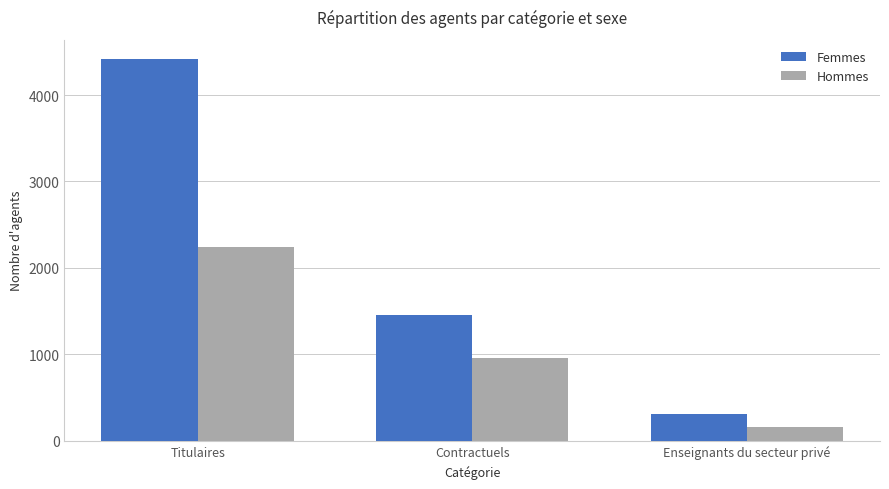

How many data points in Hommes are less than 962?

1